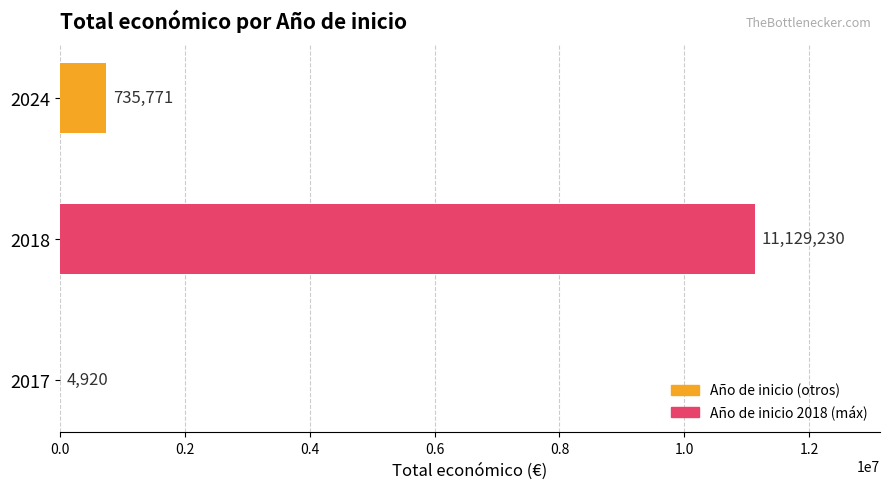

What is the ratio of the value at 2018 to the value at 2017?

2262.0